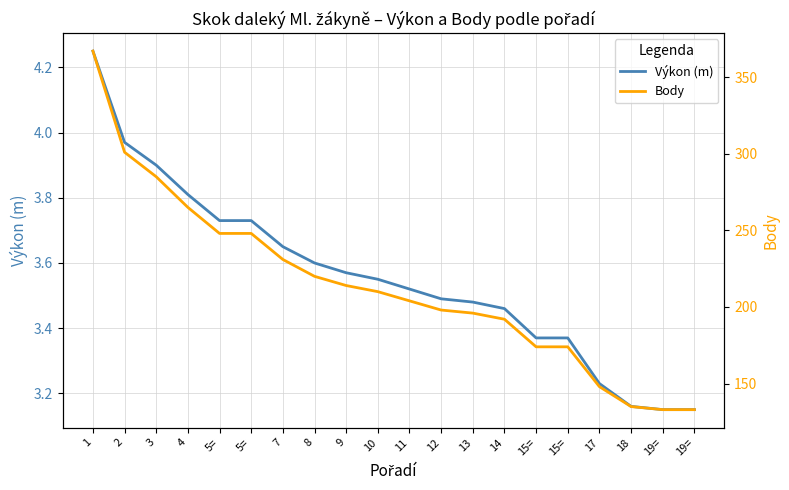

Which series changed the most between 10 and 14?

Body